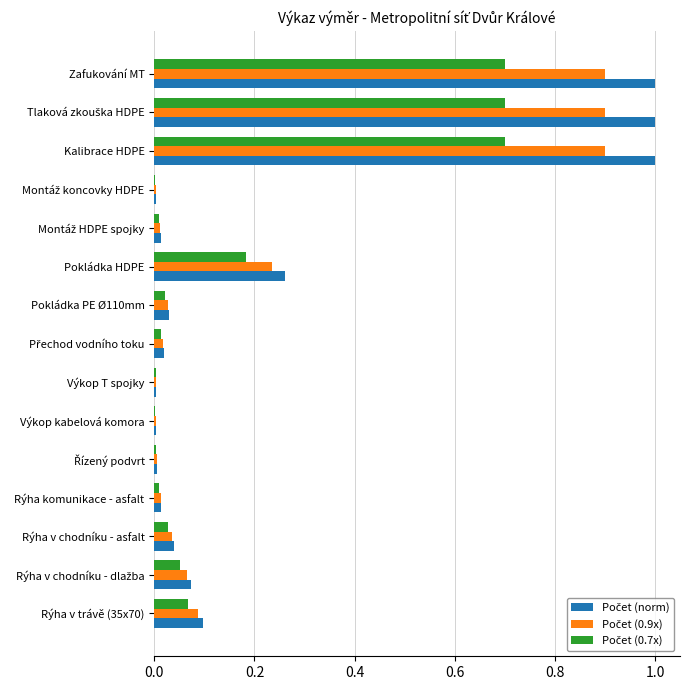

What is the greatest value displayed?

1.0